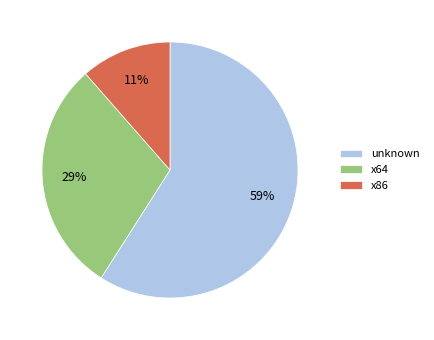

The unknown slice represents 48% of the pie. True or false?

False